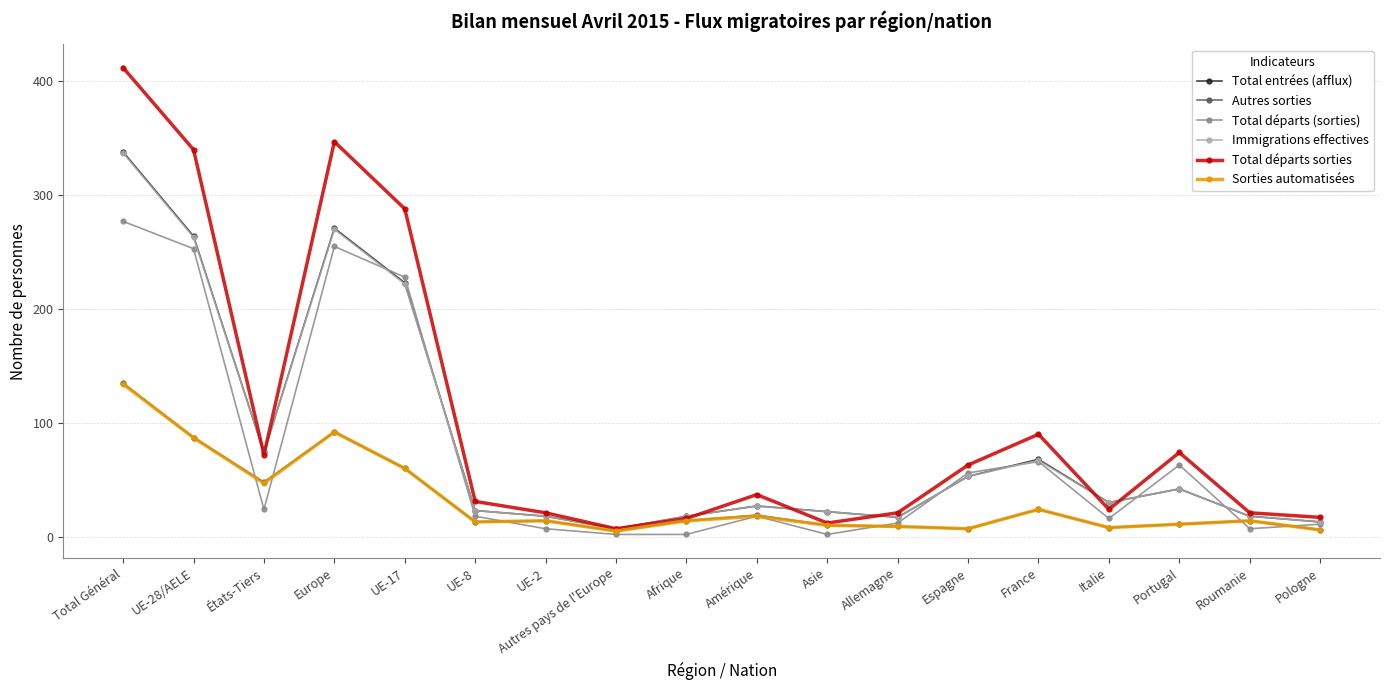

What is the label of the 5th point from the left?

UE-17